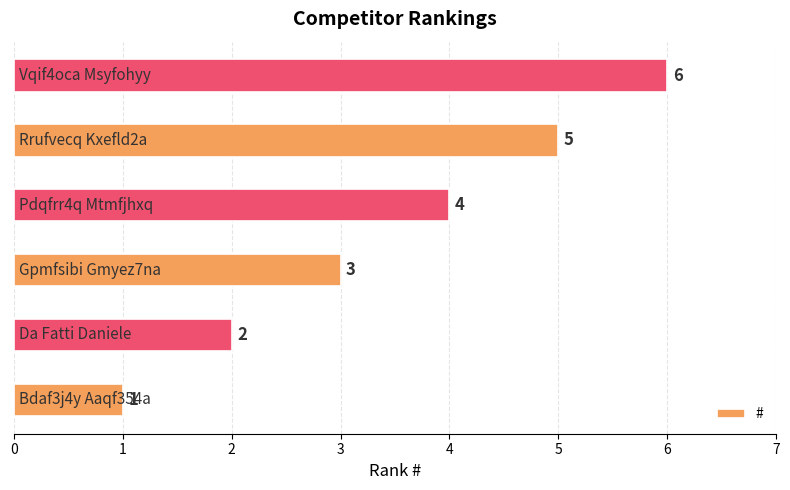

What is the greatest value displayed?

6